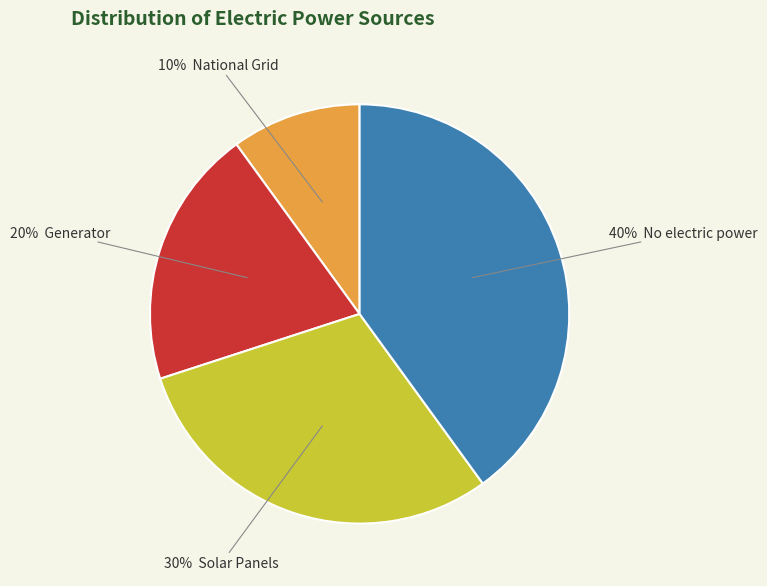

To the nearest percent, what is the average slice percentage?

25%